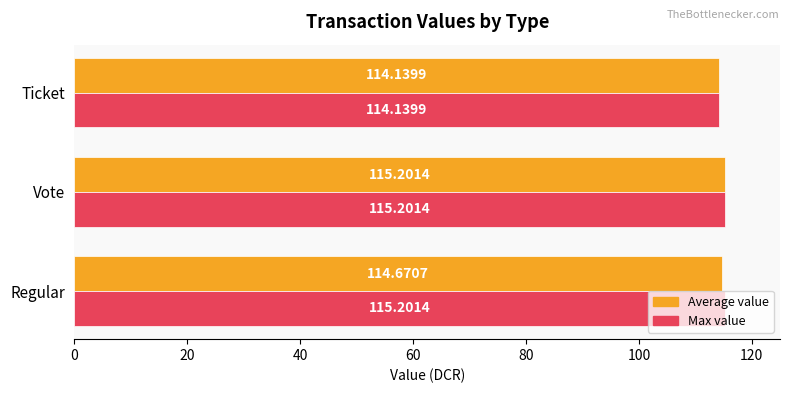

What are all the series names shown in the legend?

Average value, Max value